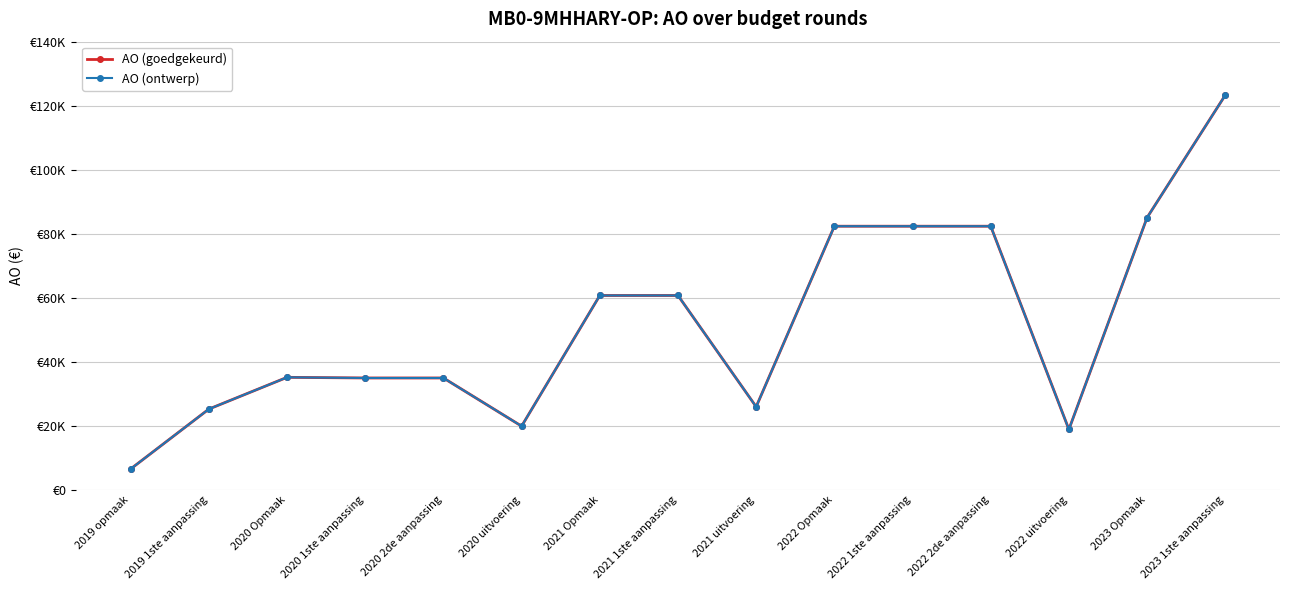

What is the total value across all series at 2022 Opmaak?

164656